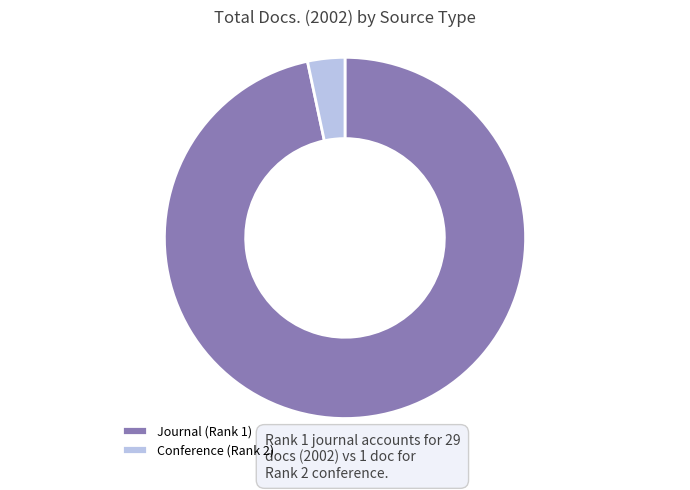

Rank the categories by value from highest to lowest.

Journal (Rank 1), Conference (Rank 2)